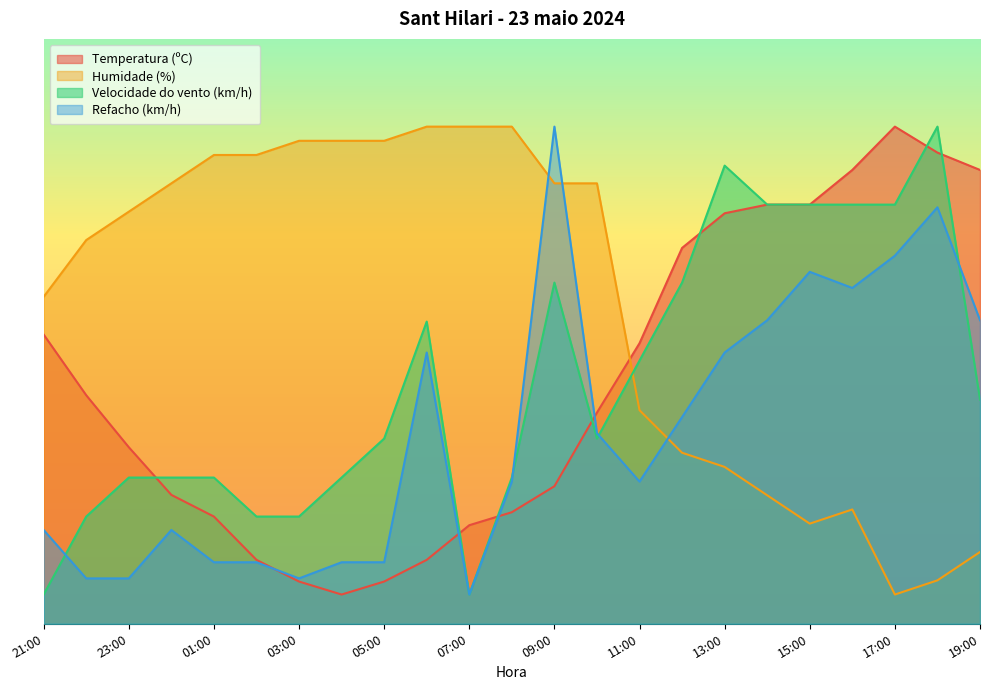

Reading right to left, transcribe all the data shown in this chart.

Temperatura (ºC): 77.6	80.6	85.0	77.6	71.7	71.7	70.2	64.3	48.0	36.1	23.5	19.1	16.9	10.9	7.2	5.0	7.2	10.9	18.3	22.0	30.2	39.1	49.4
Humidade (%): 12.3	7.4	5.0	19.5	17.1	22.0	26.8	29.2	36.5	75.3	75.3	85.0	85.0	85.0	82.6	82.6	82.6	80.2	80.2	75.3	70.5	65.6	55.9
Velocidade do vento (km/h): 38.3	85.0	71.7	71.7	71.7	71.7	78.3	58.3	45.0	31.7	58.3	25.0	5.0	51.7	31.7	25.0	18.3	18.3	25.0	25.0	25.0	18.3	5.0
Refacho (km/h): 51.9	71.2	62.9	57.4	60.2	51.9	46.4	35.3	24.3	32.6	85.0	24.3	5.0	46.4	10.5	10.5	7.8	10.5	10.5	16.0	7.8	7.8	16.0